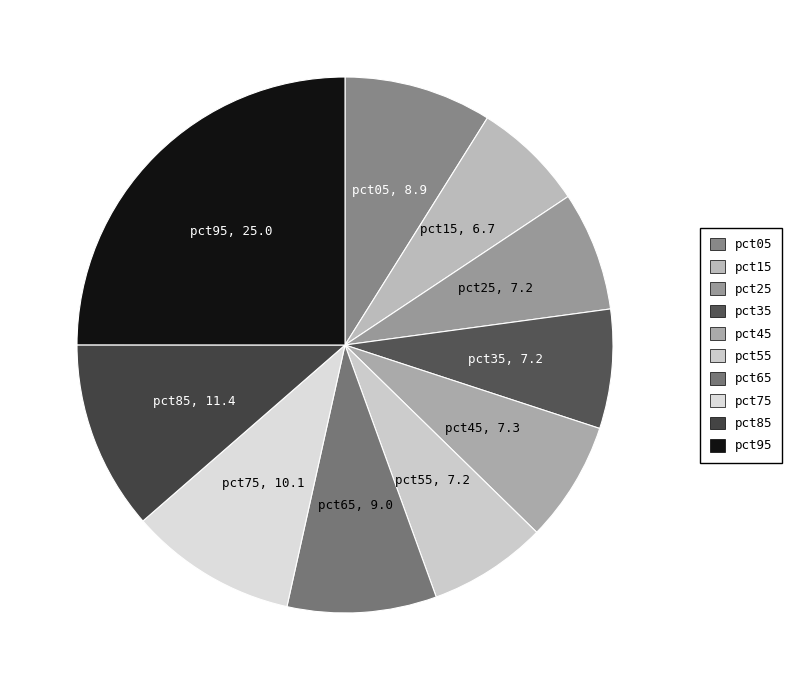

Does pct15 account for over 50% of the chart?

No